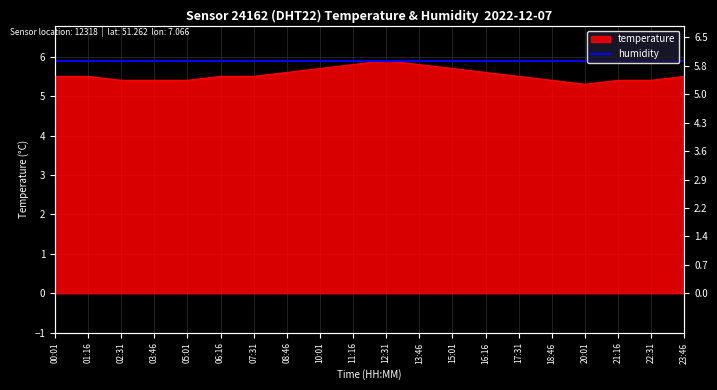

The chart shows a value of 3.8 at 16:16. True or false?

False